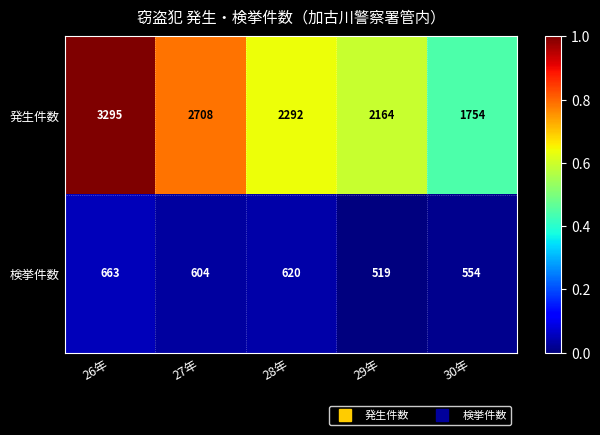

Which series has the largest total across all categories?

発生件数